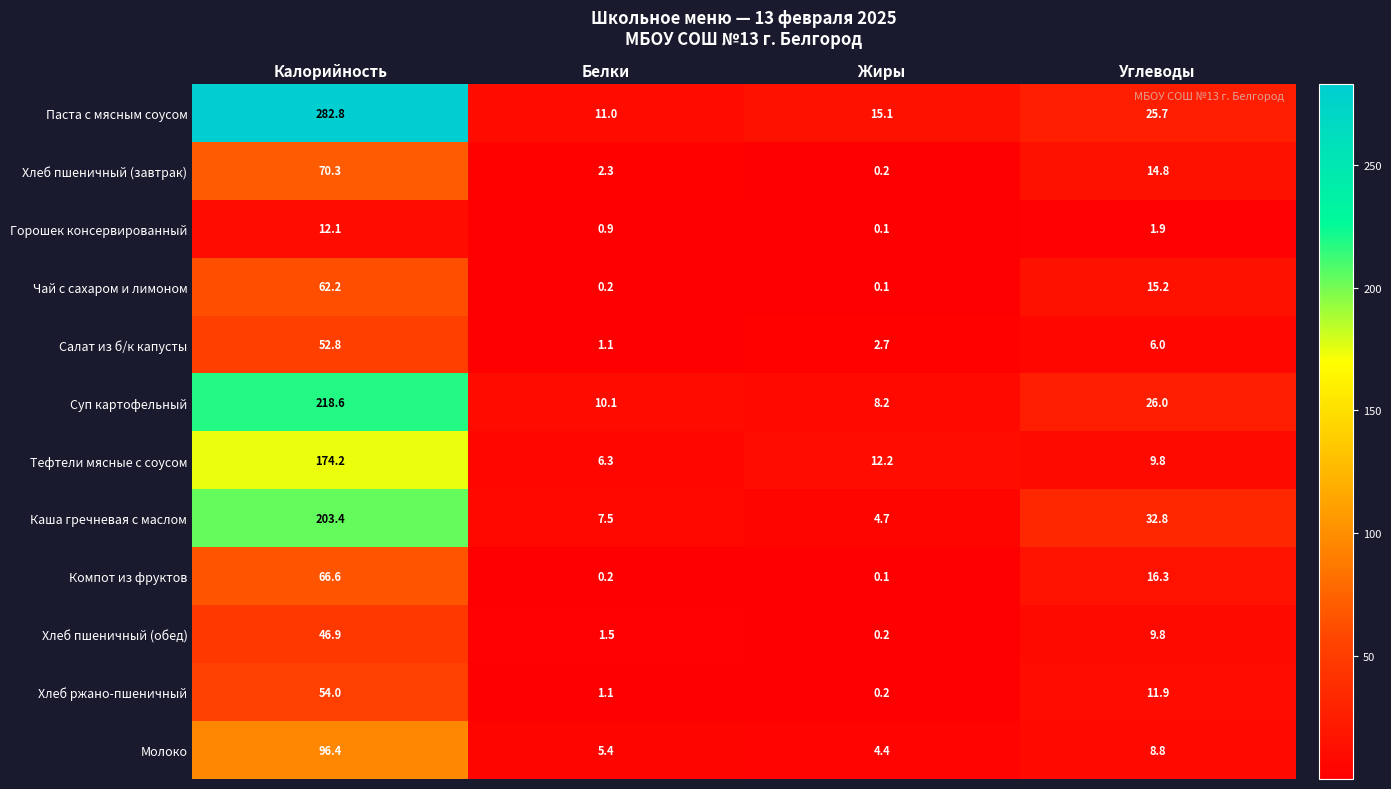

The value of Каша гречневая с маслом at Углеводы is 54.4. True or false?

False